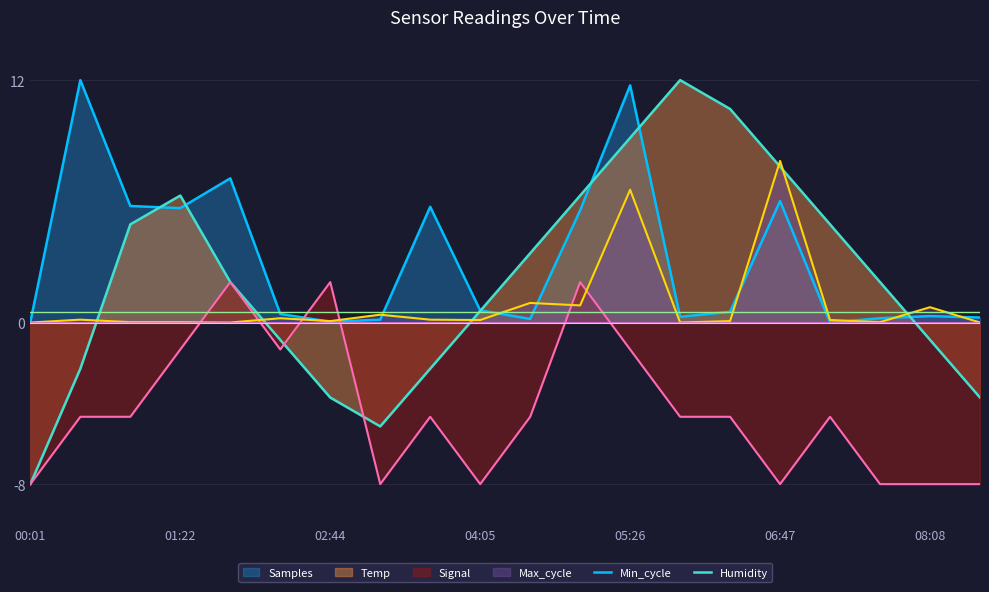

What is the smallest value displayed?

-8.0